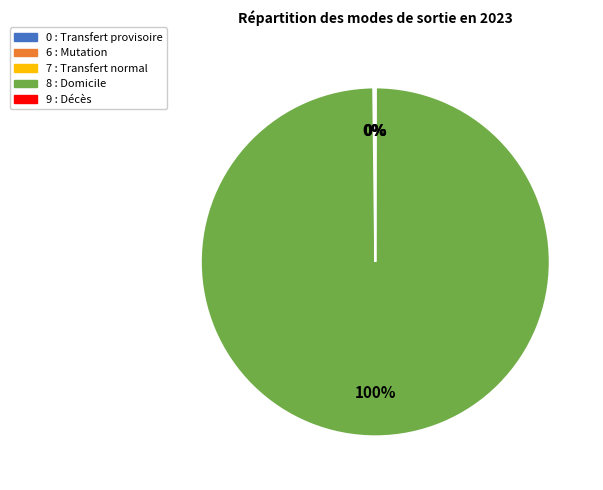

The 8 : Domicile slice represents 94% of the pie. True or false?

False